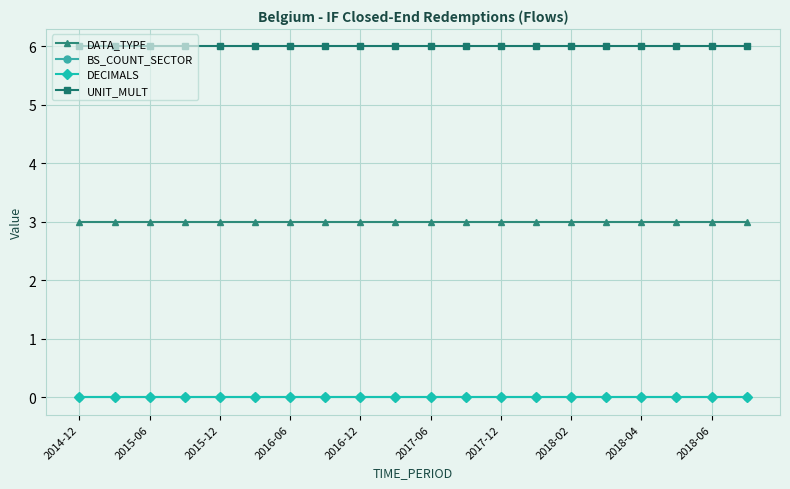

True or false: BS_COUNT_SECTOR and UNIT_MULT intersect in this chart.

False